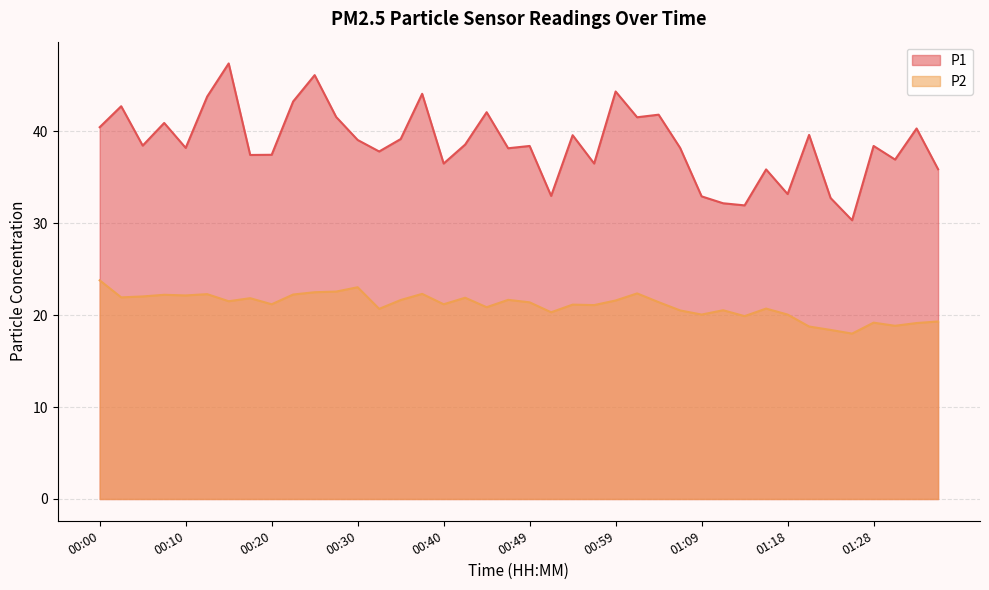

List the series in order of their peak value, highest first.

P1, P2